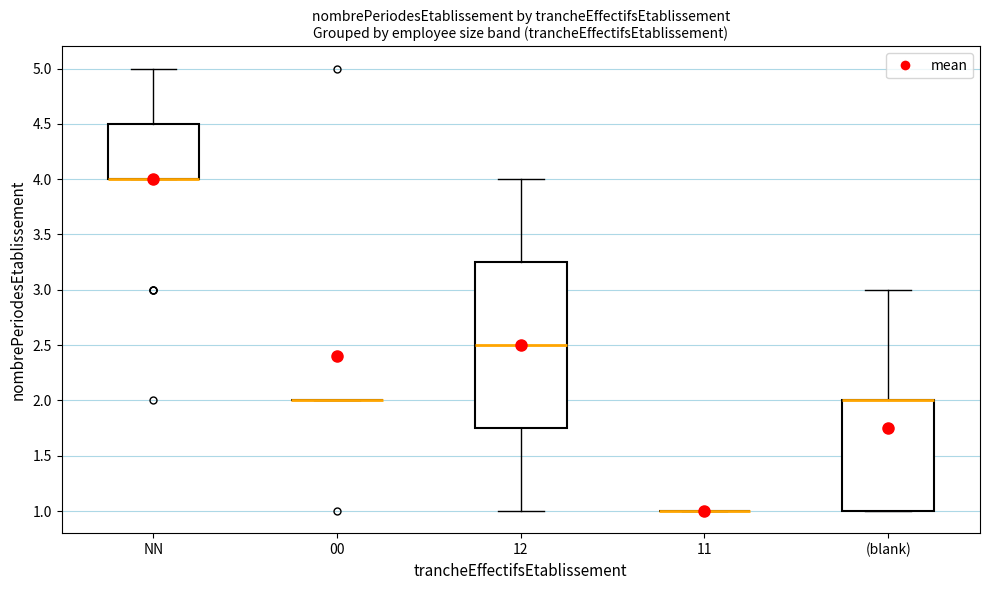

Reading left to right, transcribe this box plot: for each box, give where its median line is, the range the box spans, and where its two whiskers end, as read against the y-axis. The values are not printed on the chart, so give them approximately, as read against the axis.

NN: median 4.00 (drawn on the box's lower edge), box 4.00 to 4.50, whiskers 4.00 to 5.00
00: box collapsed to a line at 2.00, whiskers 2.00 to 2.00
12: median 2.50, box 1.75 to 3.25, whiskers 1.00 to 4.00
11: box collapsed to a line at 1.00, whiskers 1.00 to 1.00
(blank): median 2.00 (drawn on the box's upper edge), box 1.00 to 2.00, whiskers 1.00 to 3.00